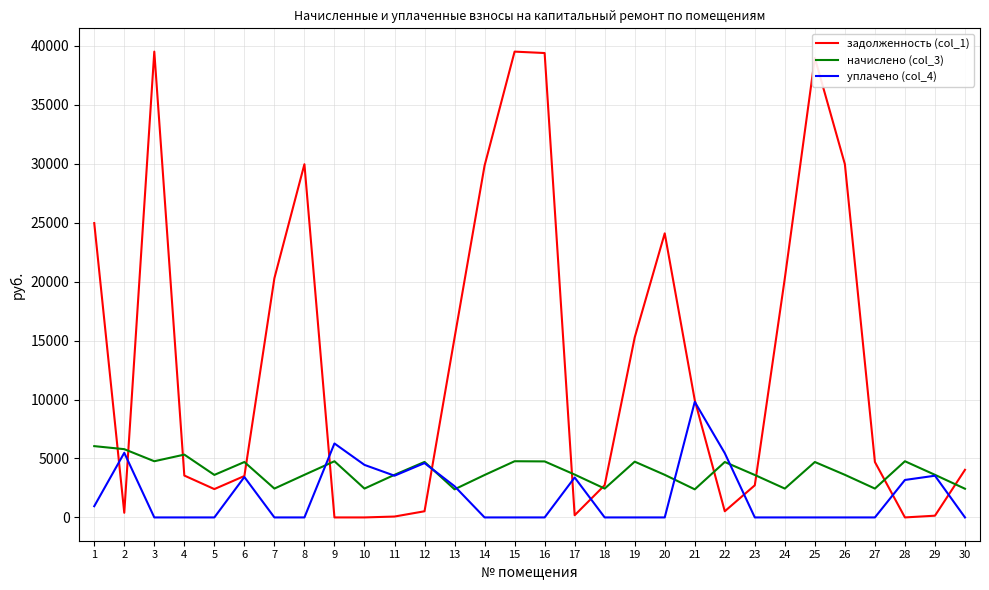

How many series are shown in this chart?

3